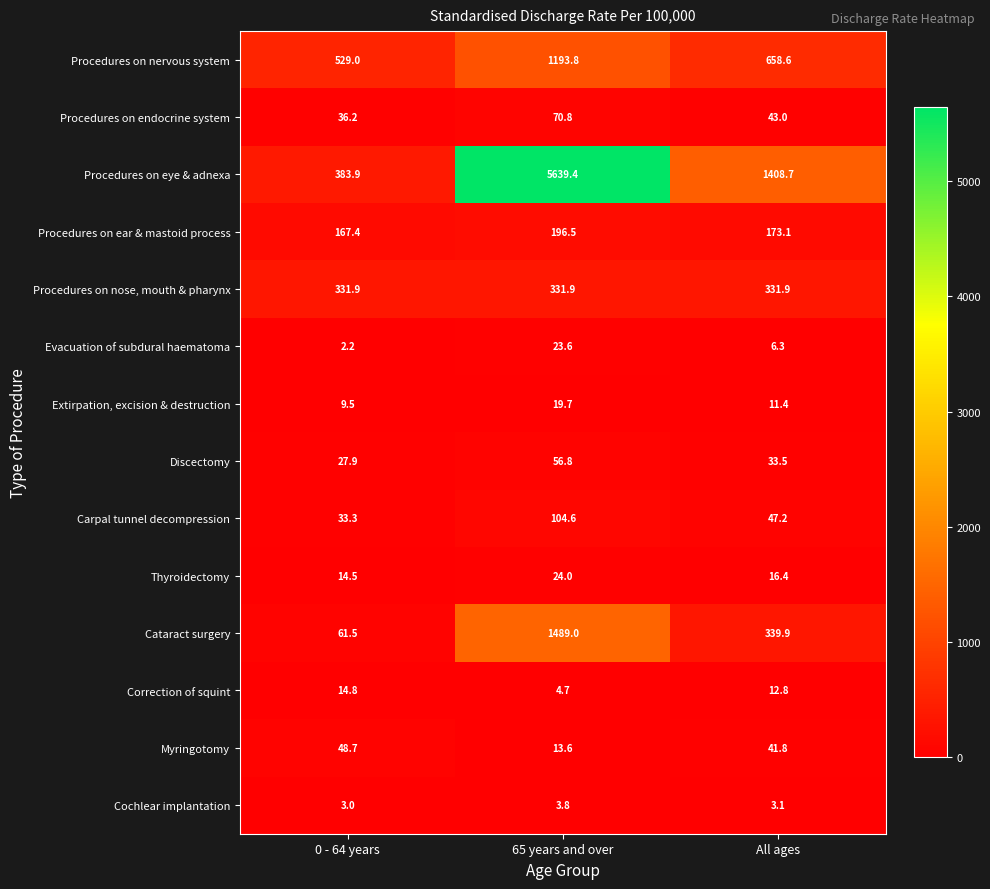

At which label does Extirpation, excision & destruction first exceed 11?

65 years and over